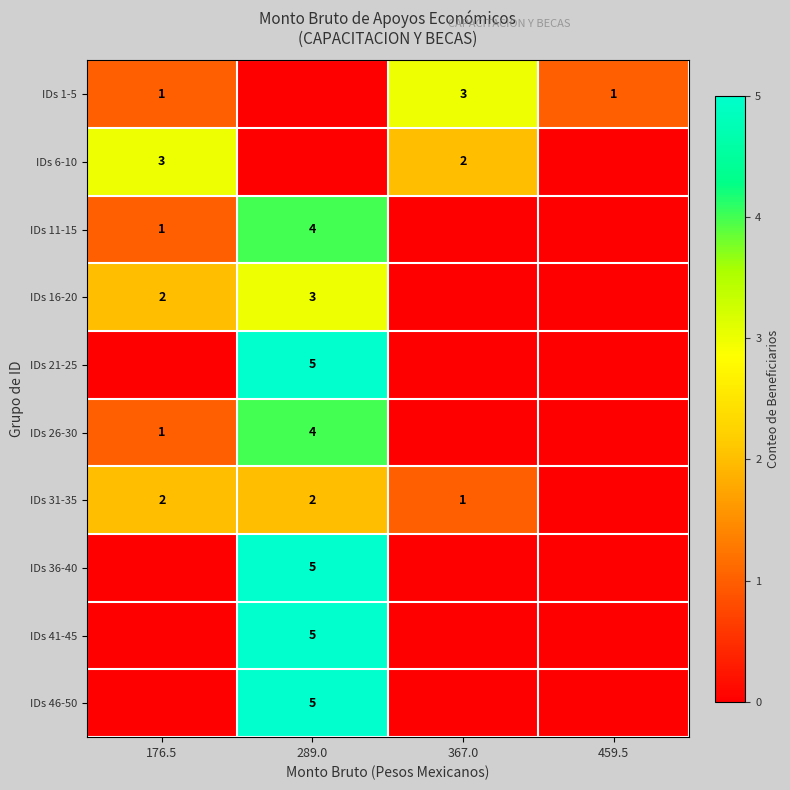

At which category is the sum across all series the highest?

289.0